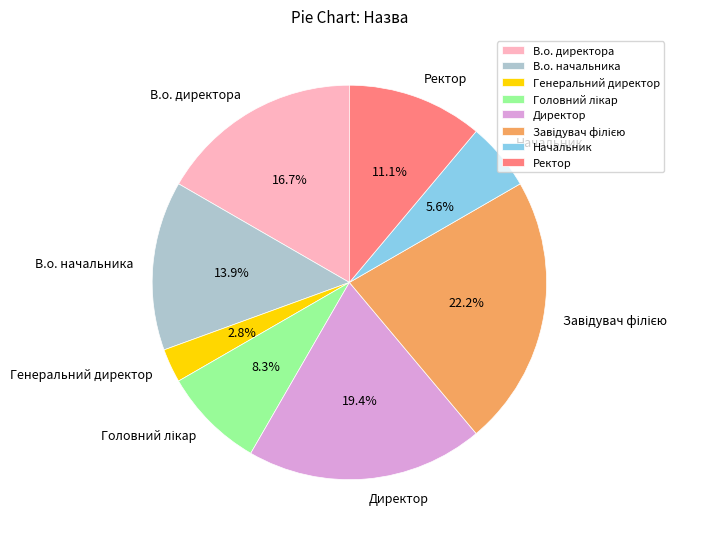

To the nearest percent, what is the difference between the Ректор and Начальник slice percentages?

6%